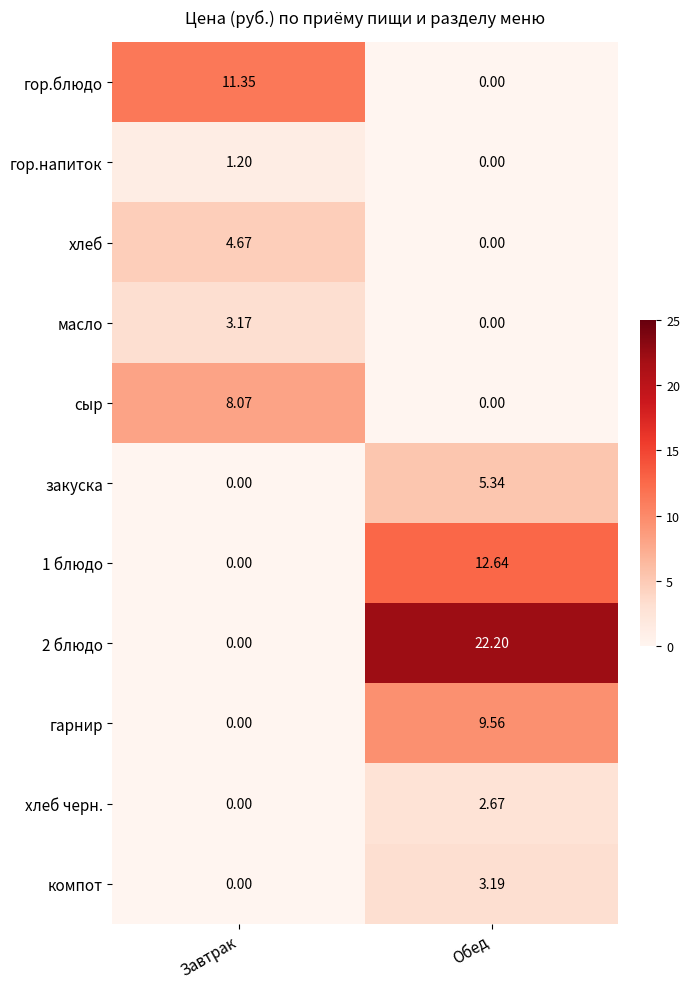

Which category has the lowest value in the сыр series?

Обед